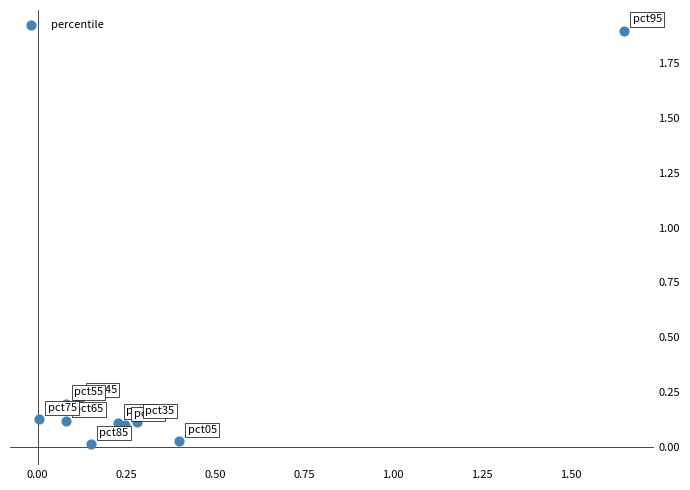

What is the average X value?

0.3